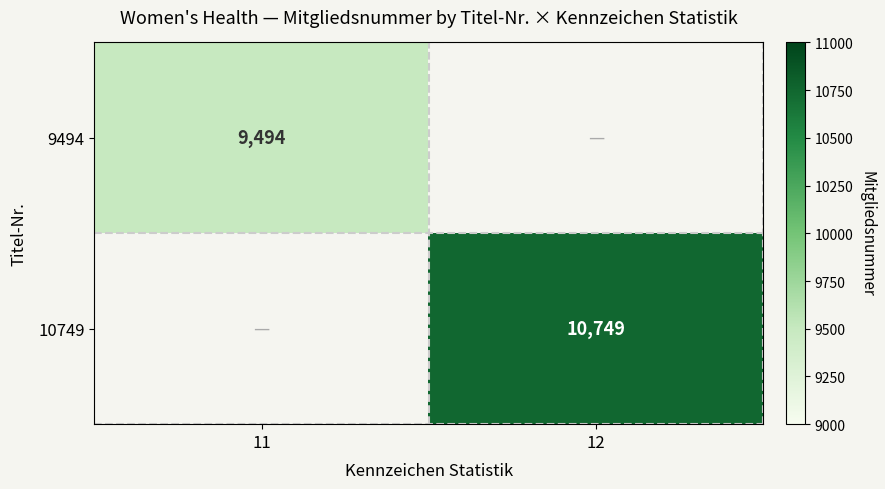

True or false: 10749 has a value of 2470 at 12.

False